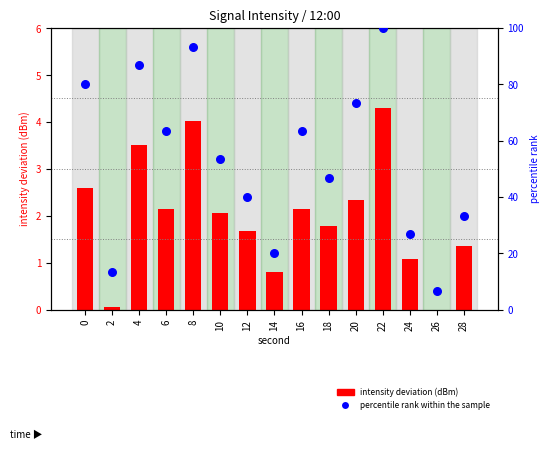

At which category is the sum across all series the highest?

22